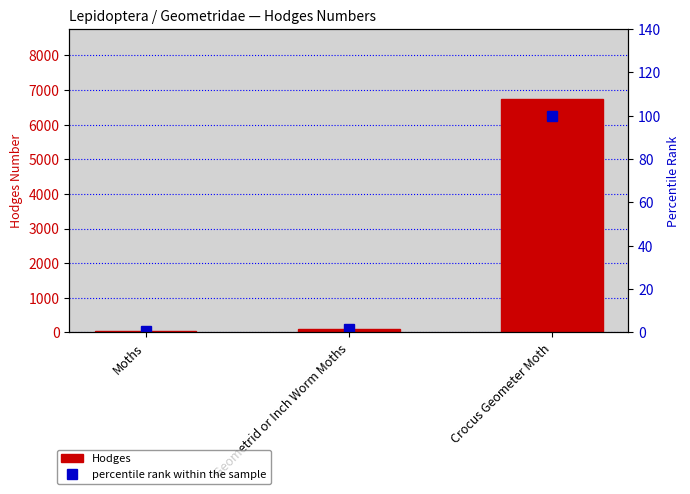

Which series has the largest range (max minus min)?

Hodges